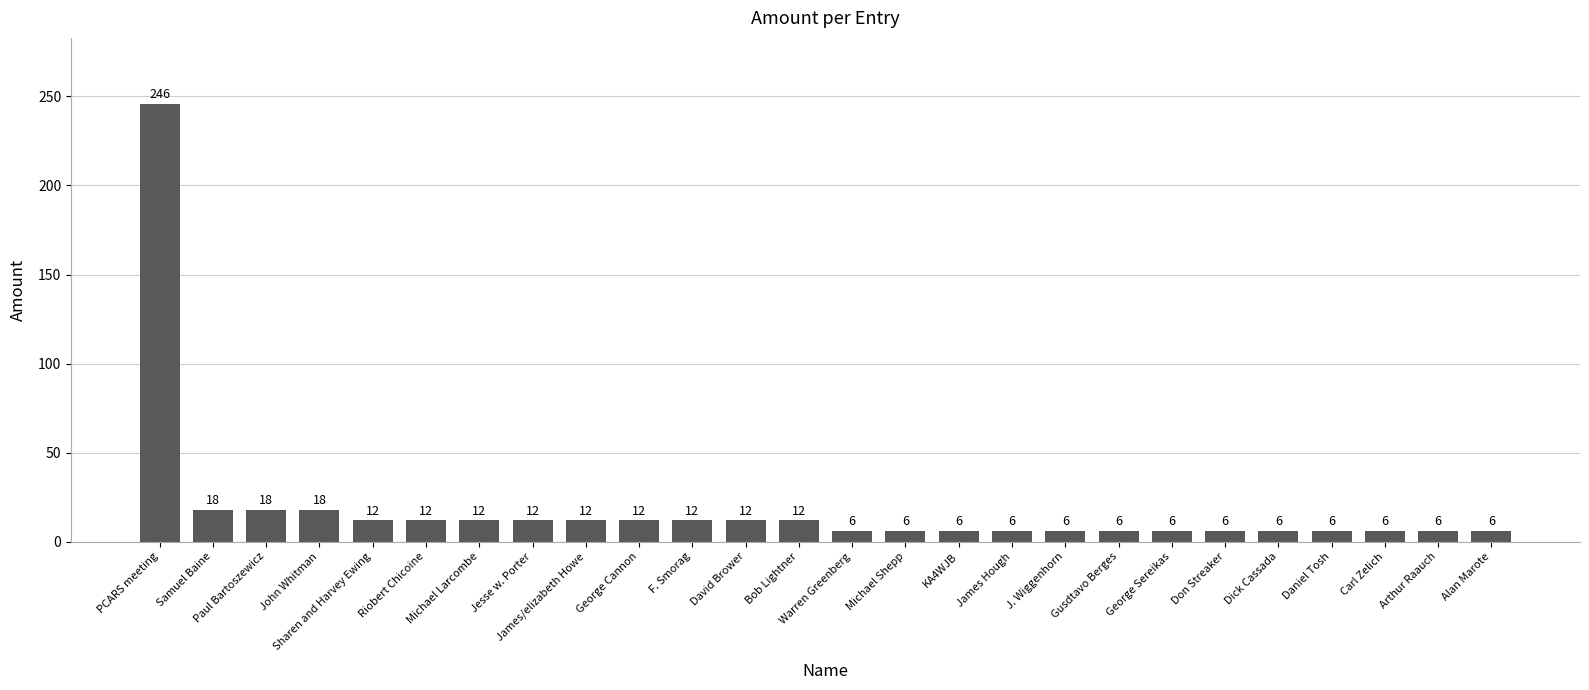

True or false: the data shows 12 at Michael Larcombe.

True